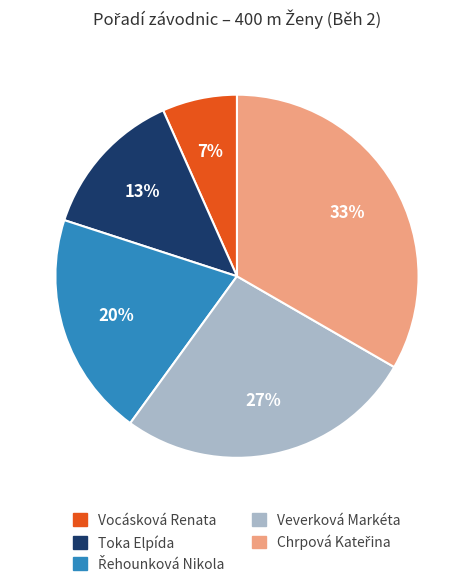

To the nearest percent, what portion does Vocásková Renata represent?

7%